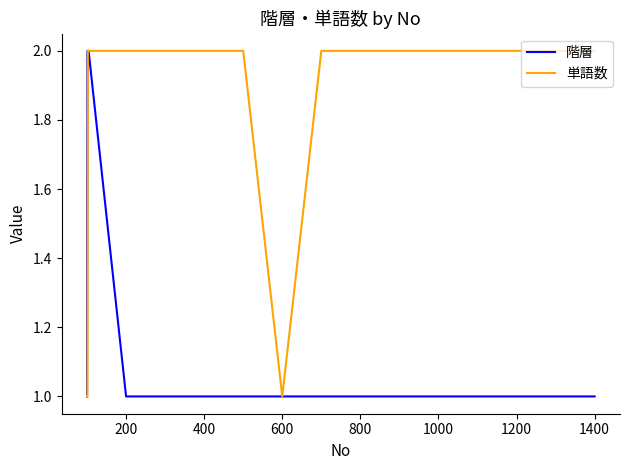

Rank the series by their average value, from lowest to highest.

階層, 単語数